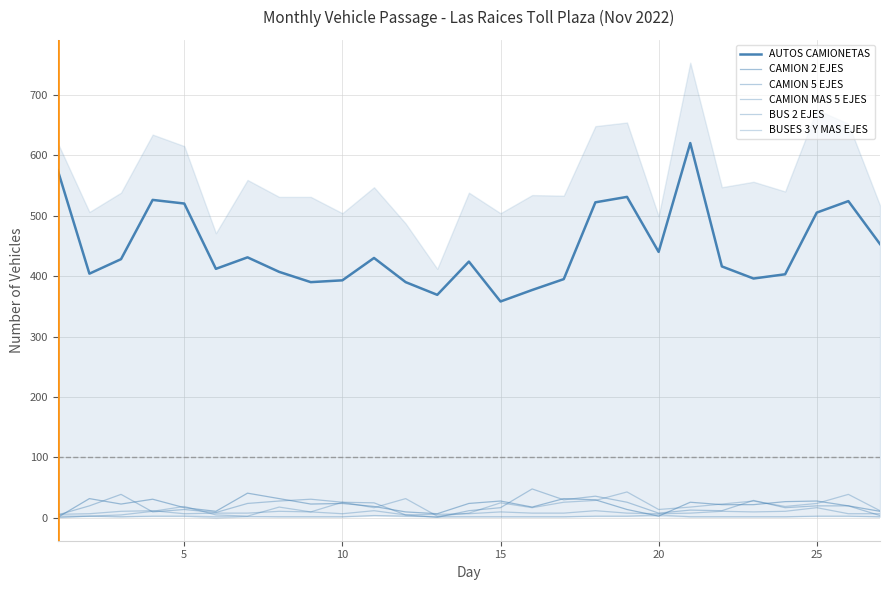

In CAMION 2 EJES, how many points are lower than both neighbors (excluding endpoints)?

6